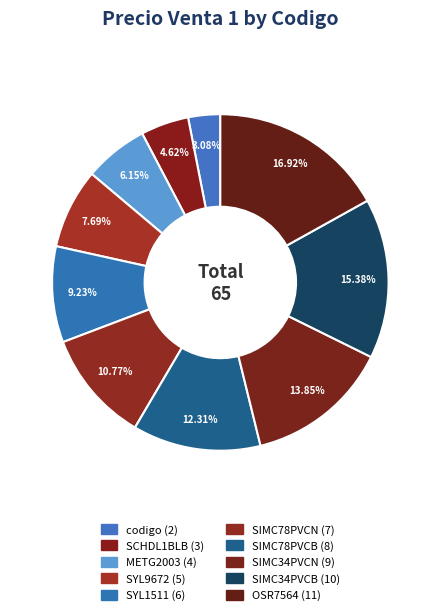

Rank the categories by value from highest to lowest.

OSR7564, SIMC34PVCB, SIMC34PVCN, SIMC78PVCB, SIMC78PVCN, SYL1511, SYL9672, METG2003, SCHDL1BLB, codigo